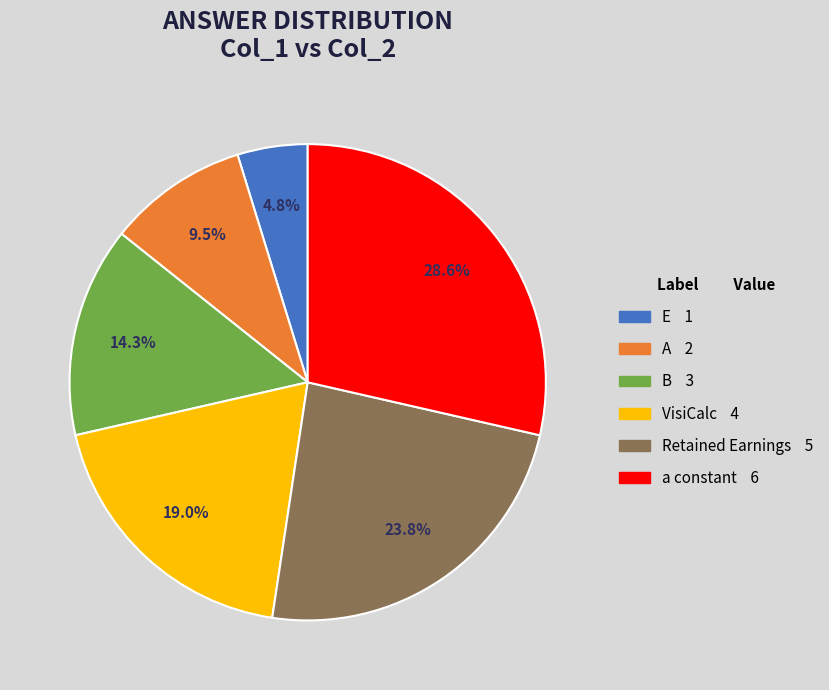

How many slices are in this pie chart?

6